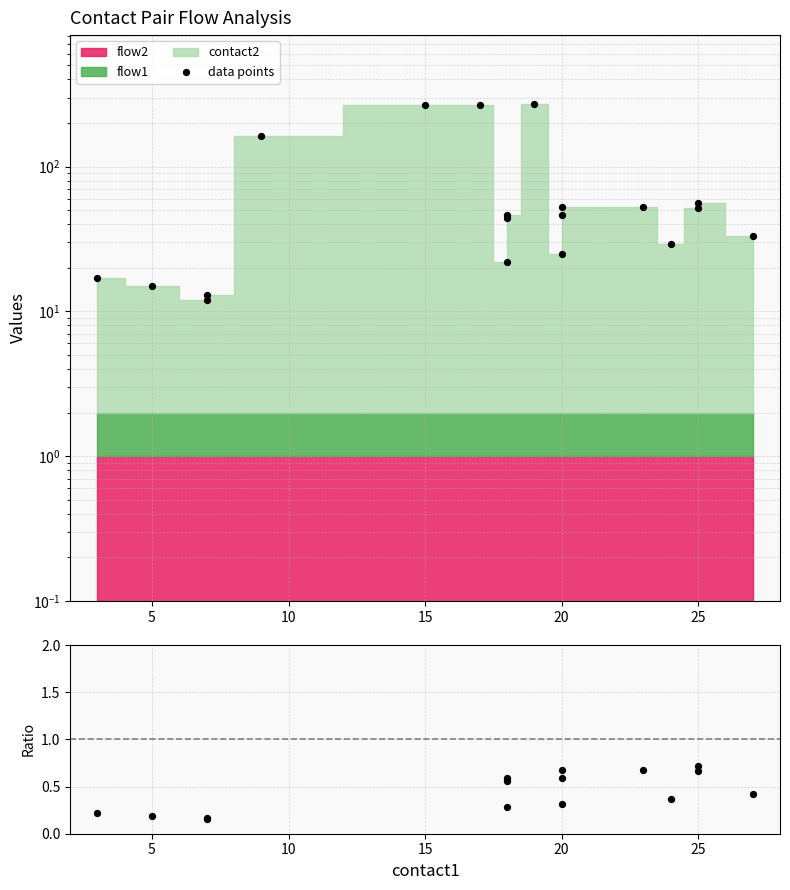

Is the value of data points at 14 greater than the value of ratio at 7?

Yes